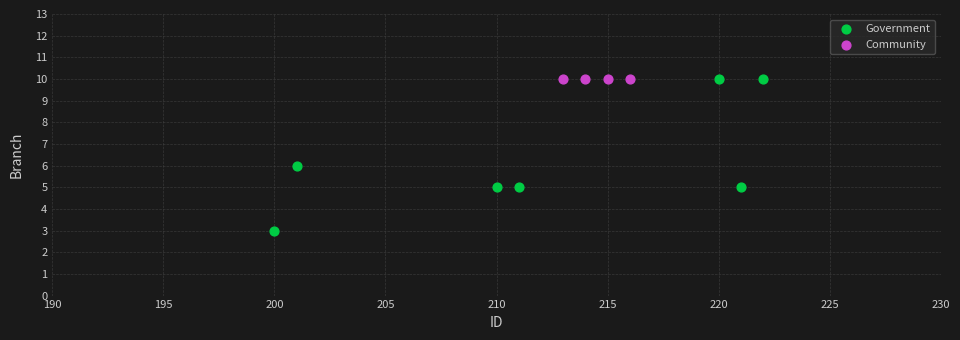

Which series contains the lowest Y value?

Government